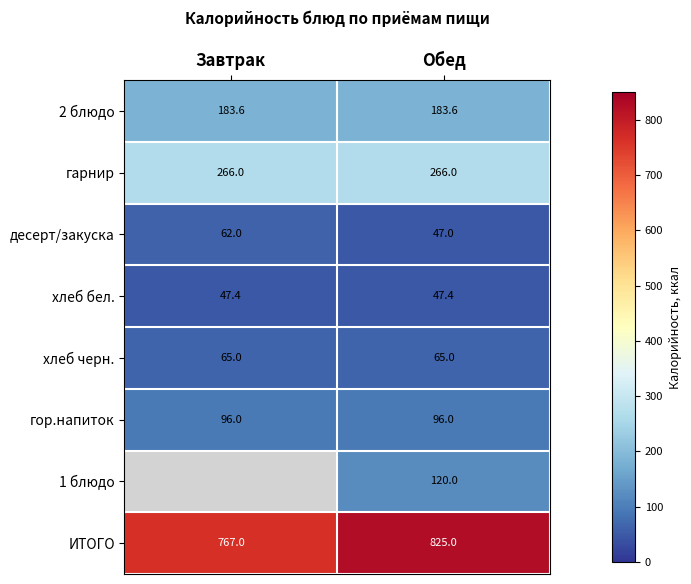

What is the difference between the highest and lowest values at Обед?

778.0